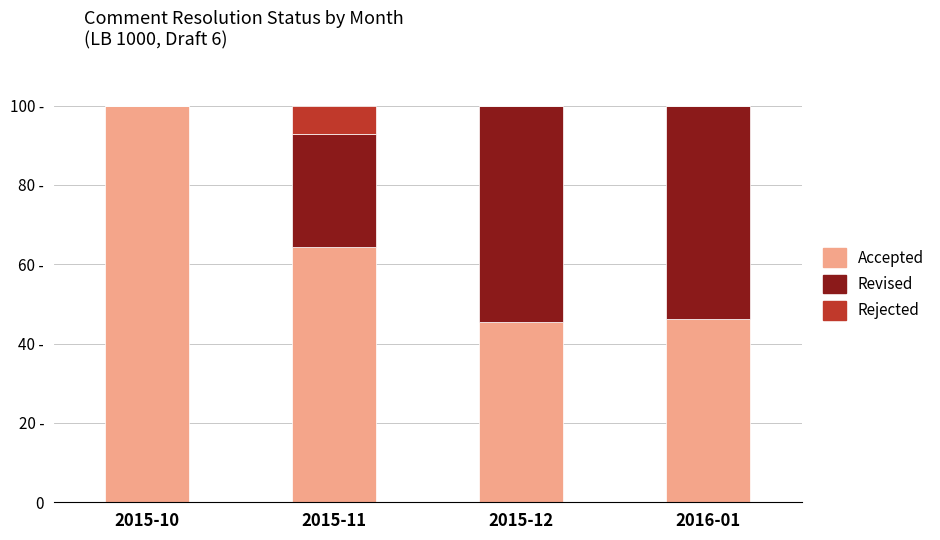

Does the chart contain stacked bars?

Yes